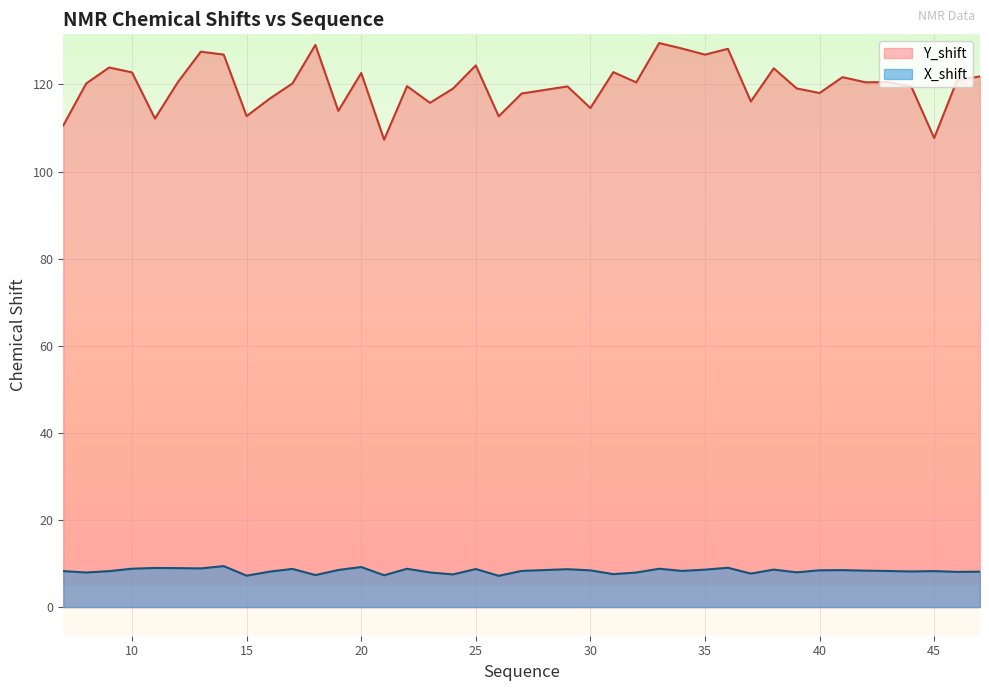

What is the greatest value displayed?

129.5